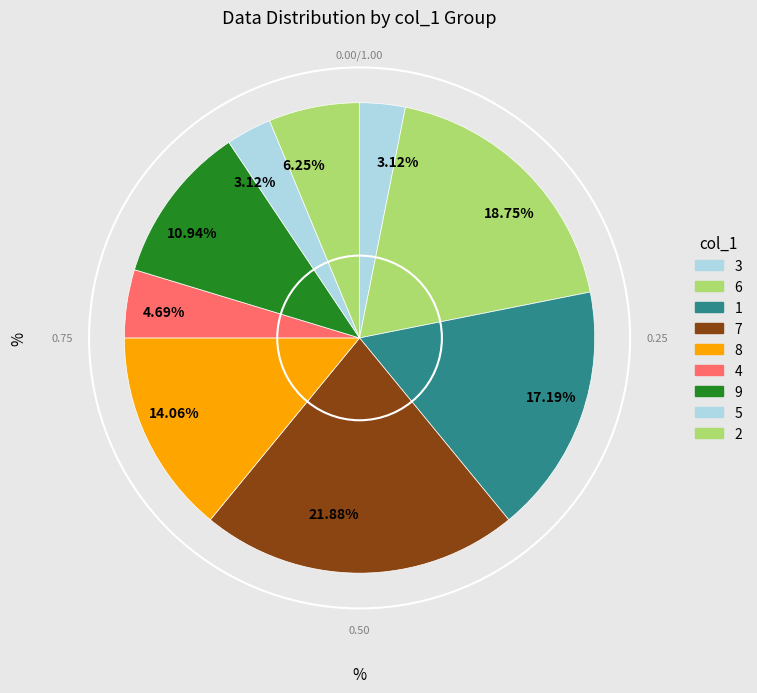

How many segments does this pie chart have?

9